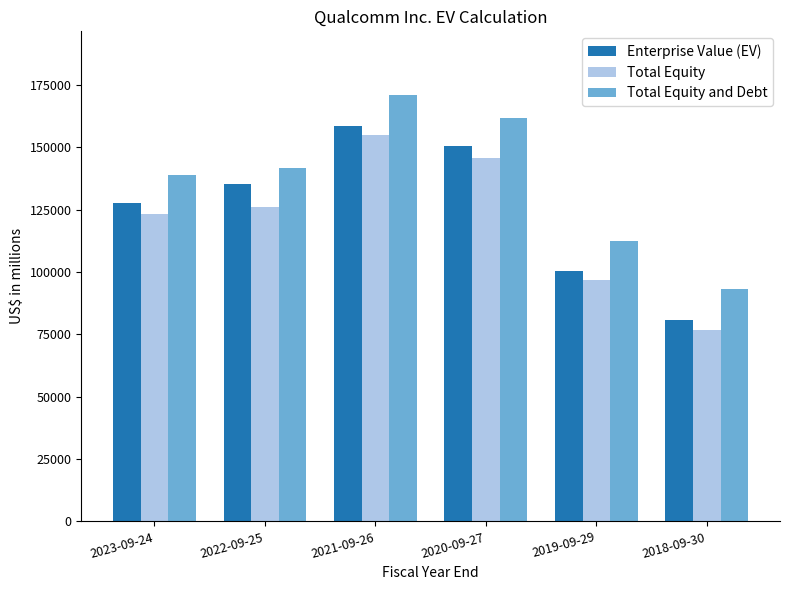

What is the difference between the maximum and minimum values in the Total Equity and Debt series?

77852